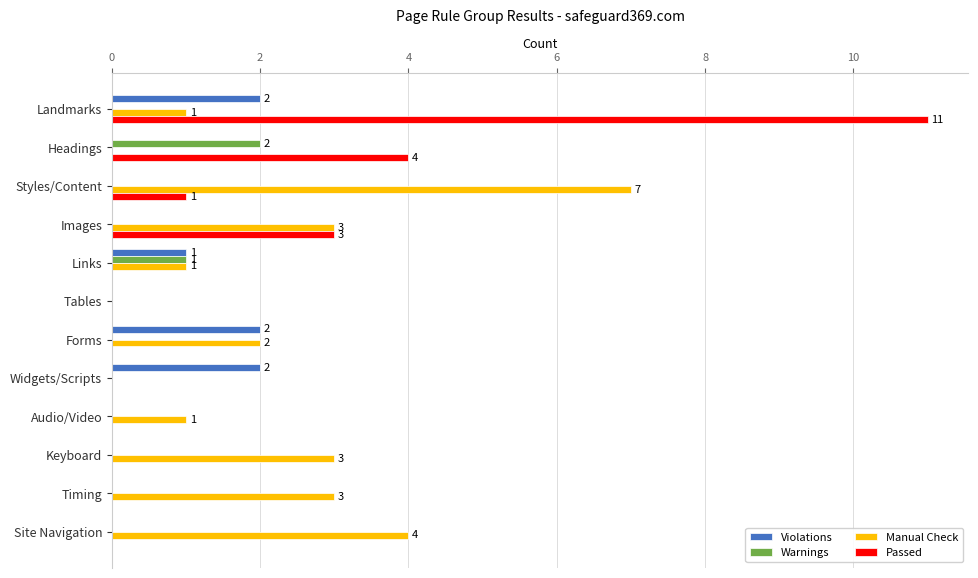

What is the greatest value displayed?

11